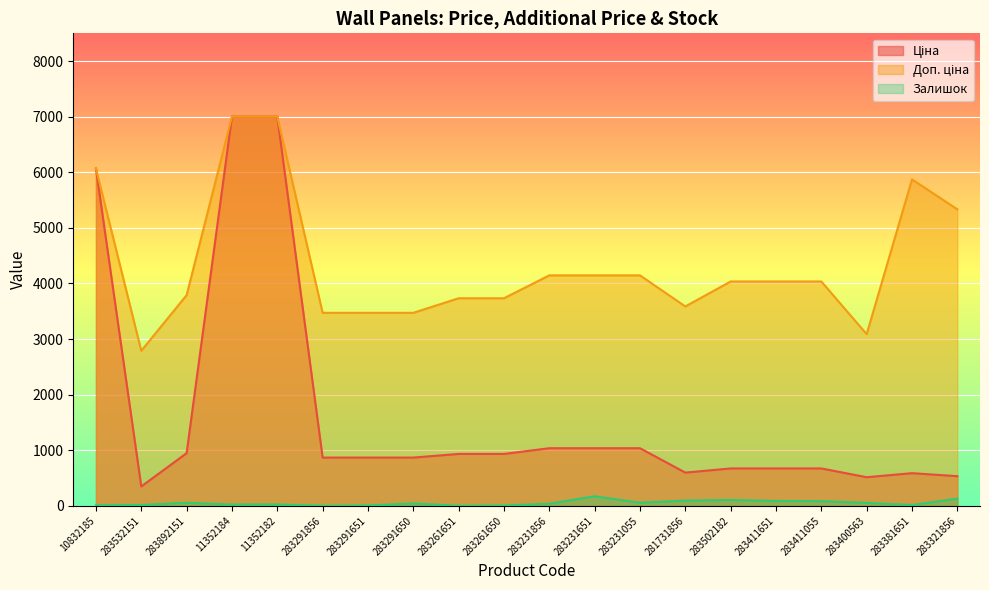

Is the value of Ціна at 283381651 greater than the value of Доп. ціна at 283400563?

No